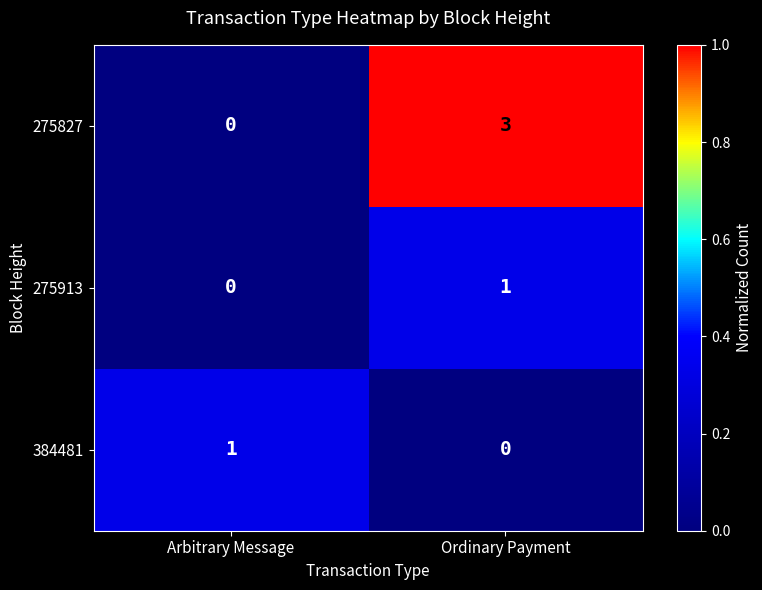

True or false: 384481 has a value of -1 at Ordinary Payment.

False